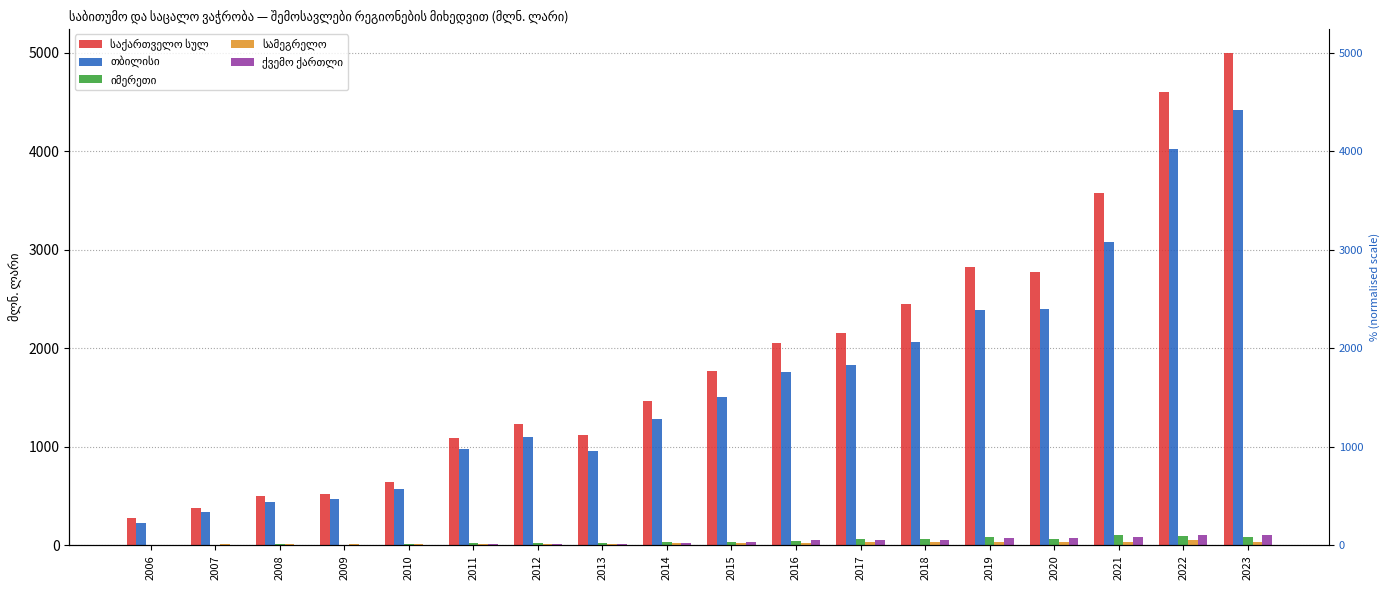

How many values in the საქართველო სულ series exceed 1768?

9